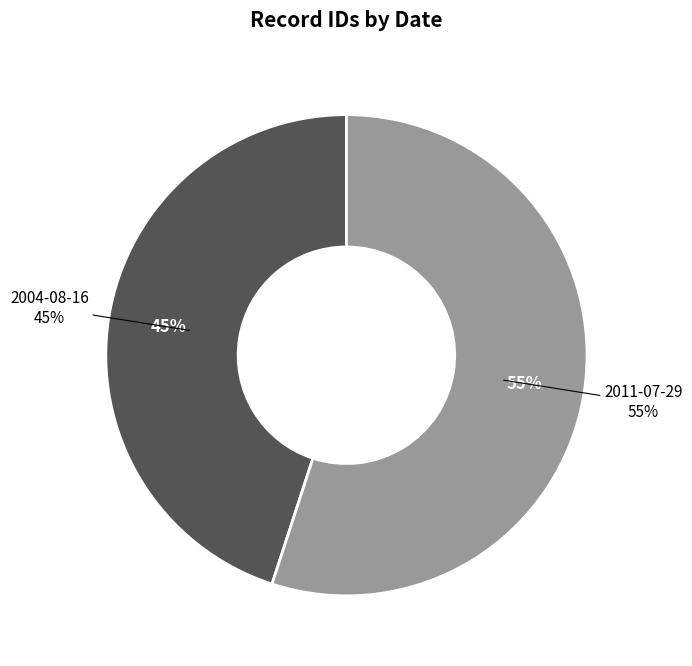

What percentage is NOT represented by 2011-07-29?

45.0%